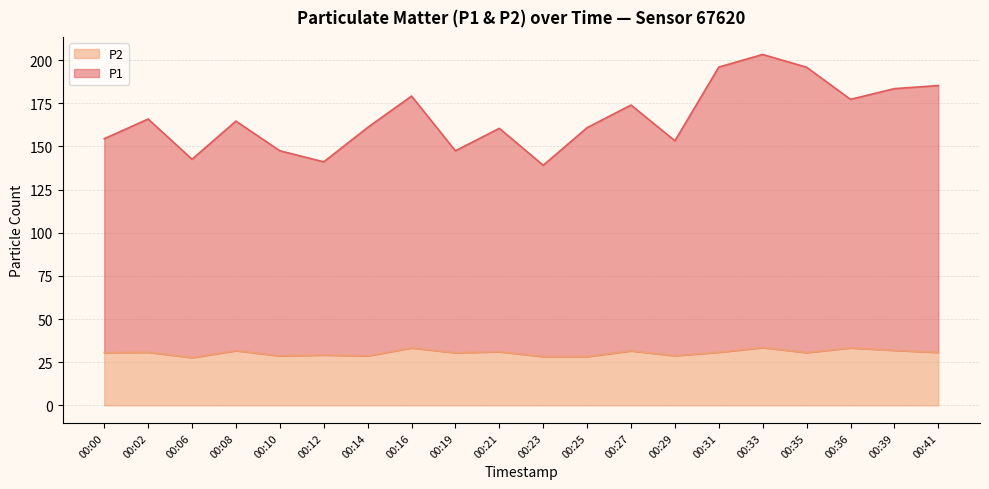

How many interior local valleys does the P2 series have?

6